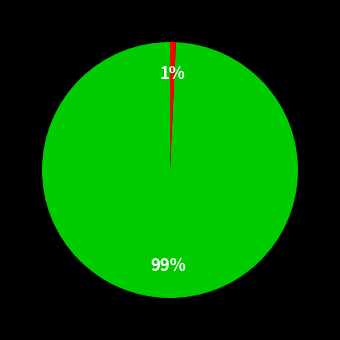

To the nearest percent, what is the average slice percentage?

50%